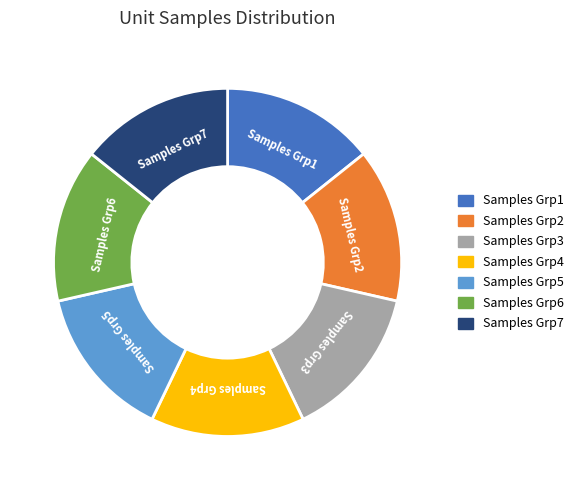

Is there a majority slice in this chart?

No